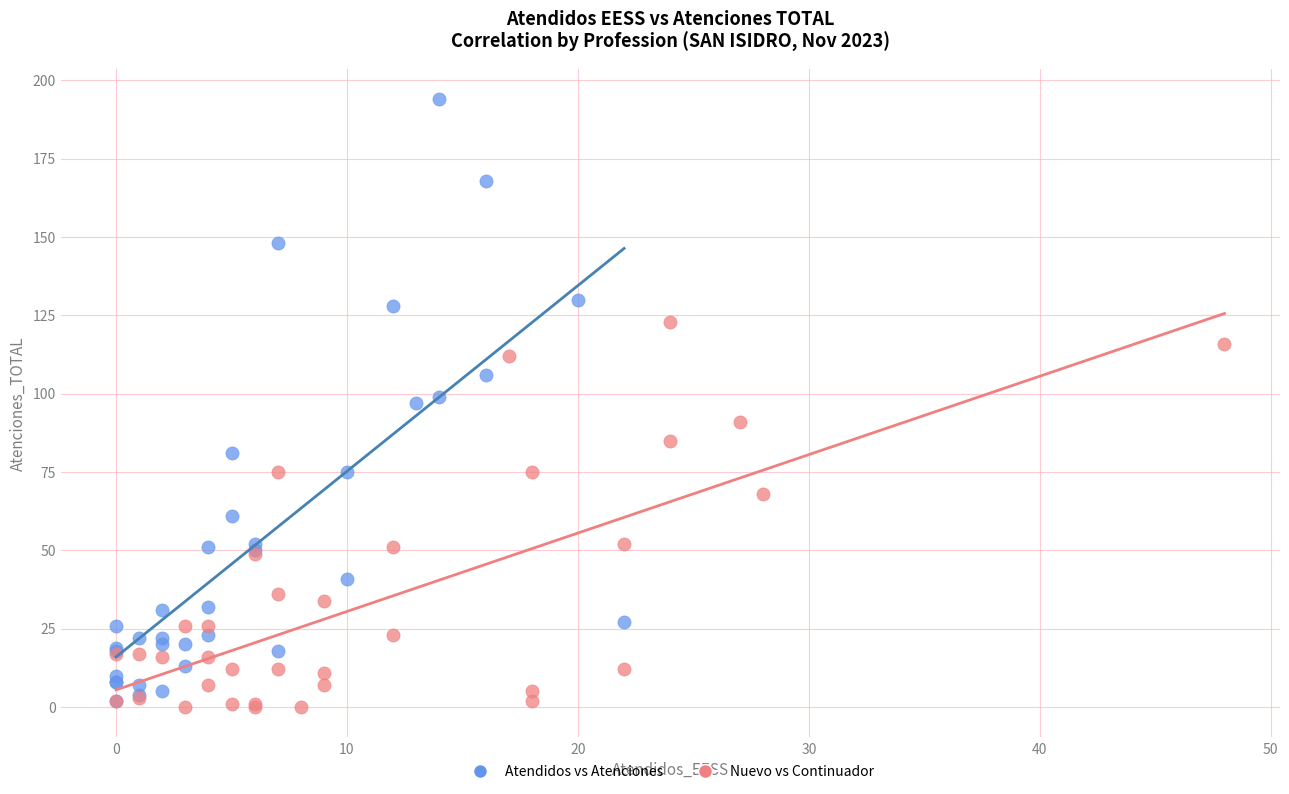

Which series reaches the maximum Y coordinate?

Atendidos vs Atenciones